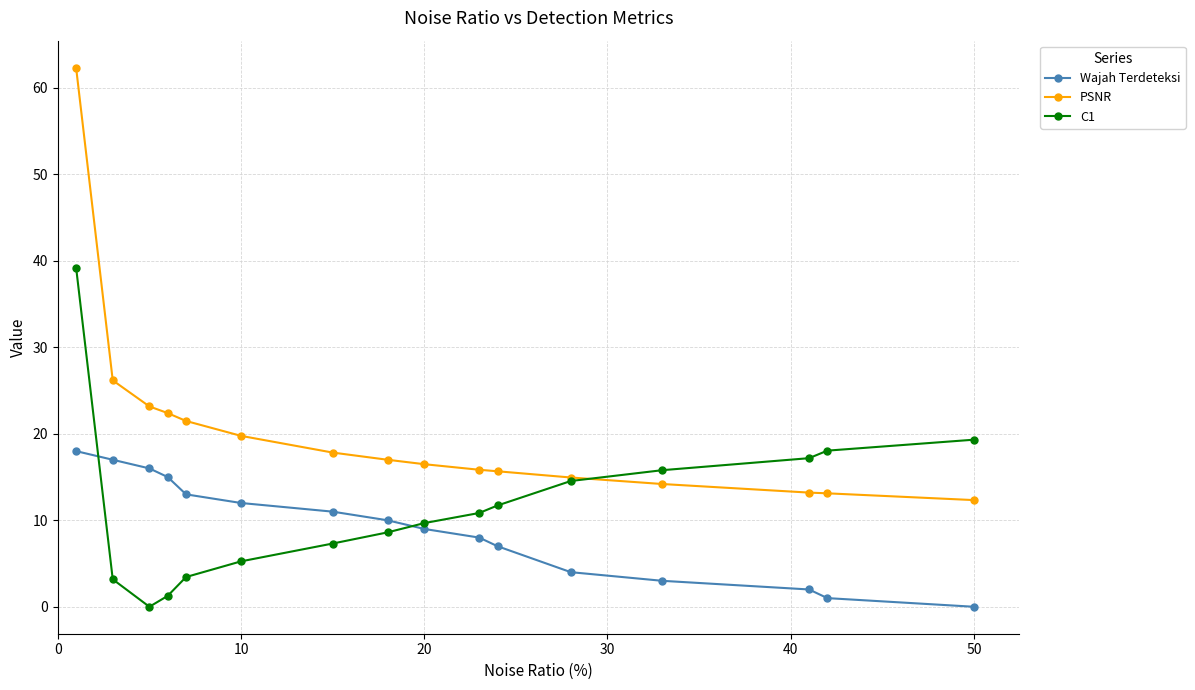

True or false: Wajah Terdeteksi and PSNR intersect in this chart.

False